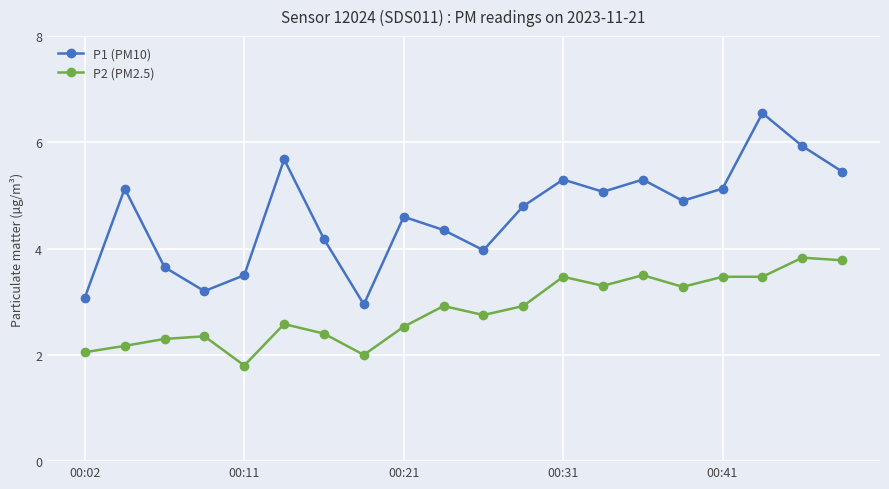

What is the lowest value of the P2 (PM2.5) series?

1.8